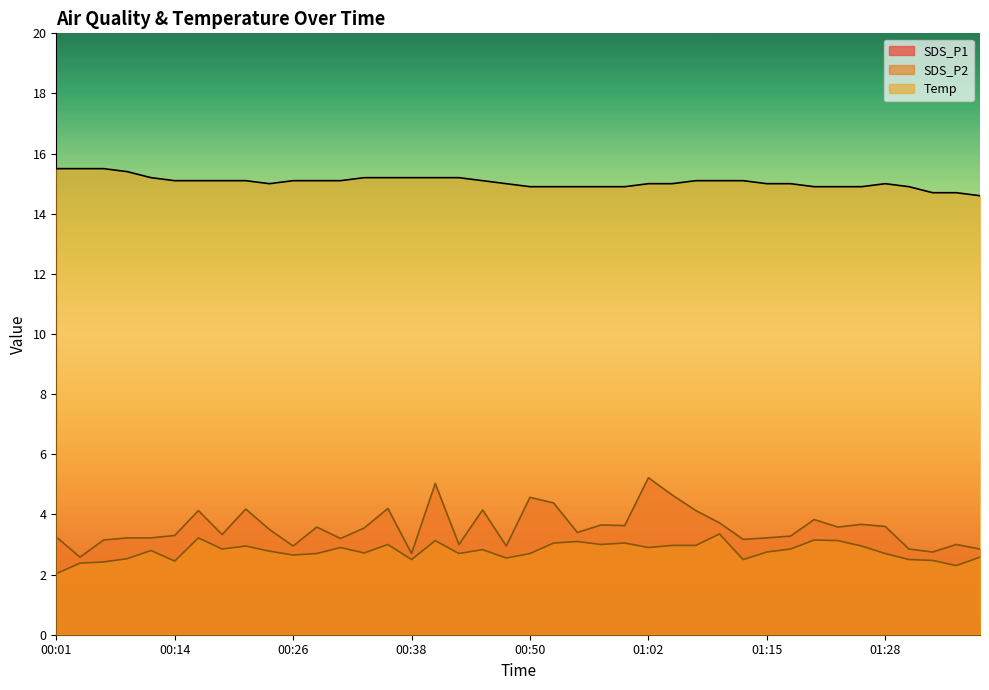

At which category is the sum across all series the highest?

00:40